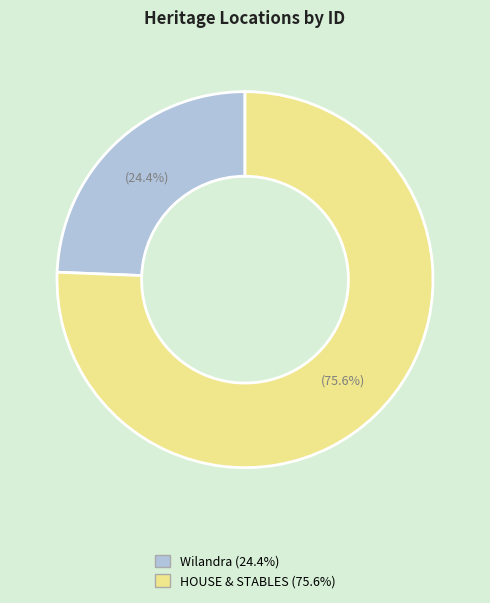

What percentage is the Wilandra slice, to the nearest percent?

24%